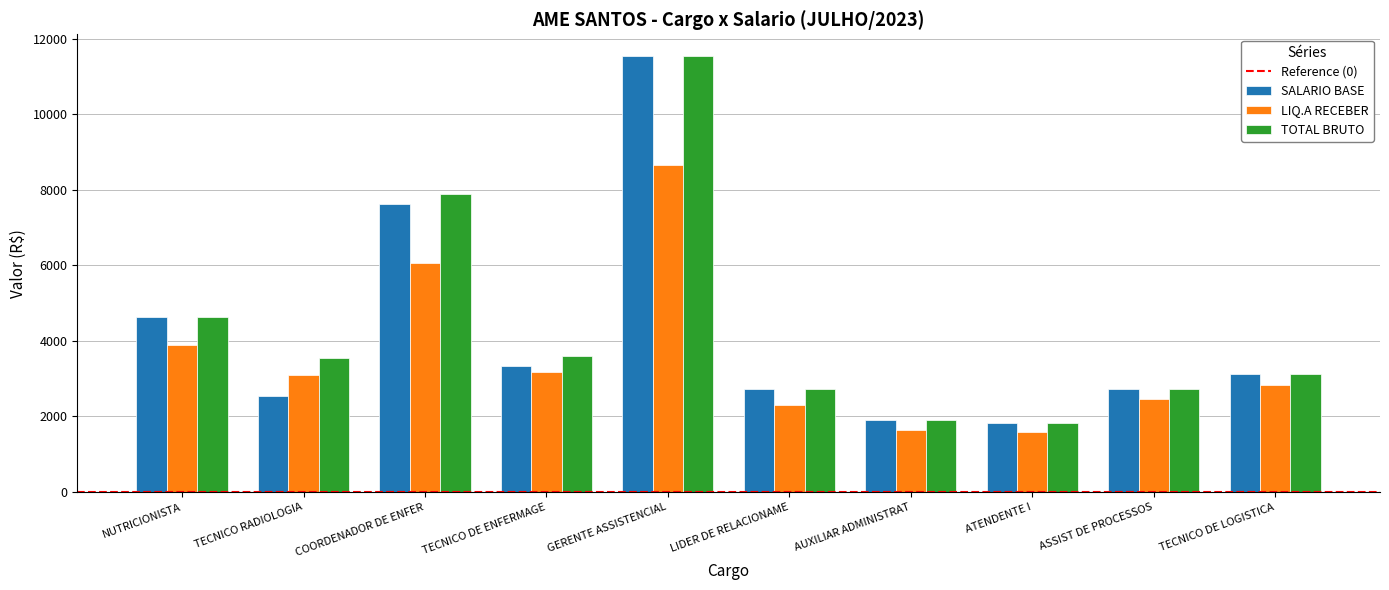

At which label is SALARIO BASE closest to 6684?

COORDENADOR DE ENFER